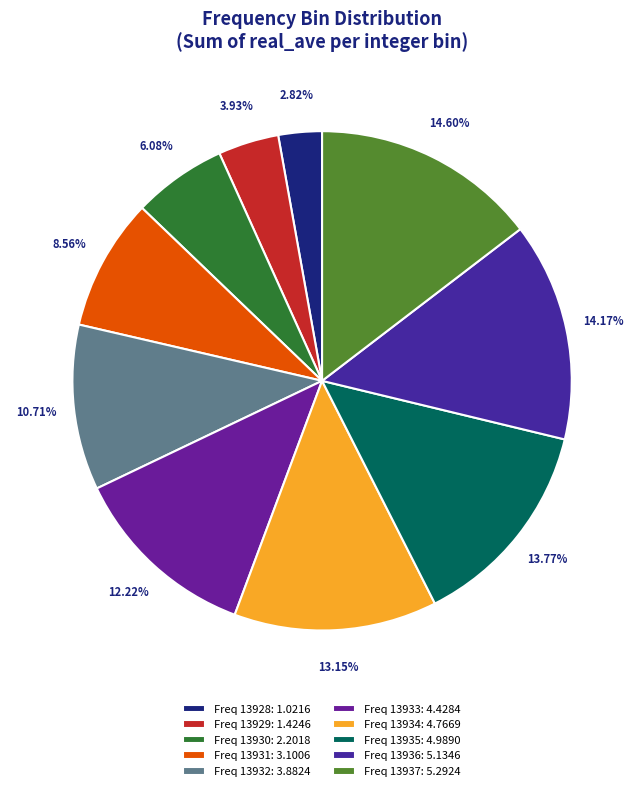

How many slices are in this pie chart?

10